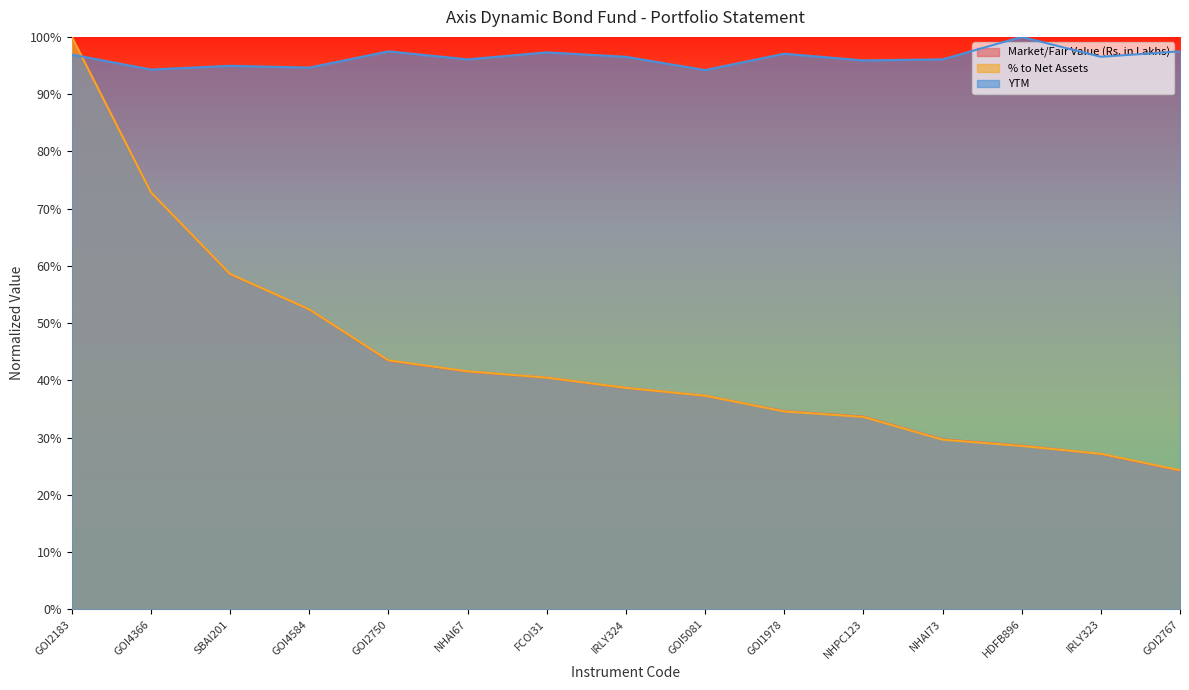

Where is the first local minimum for YTM?

GOI4366